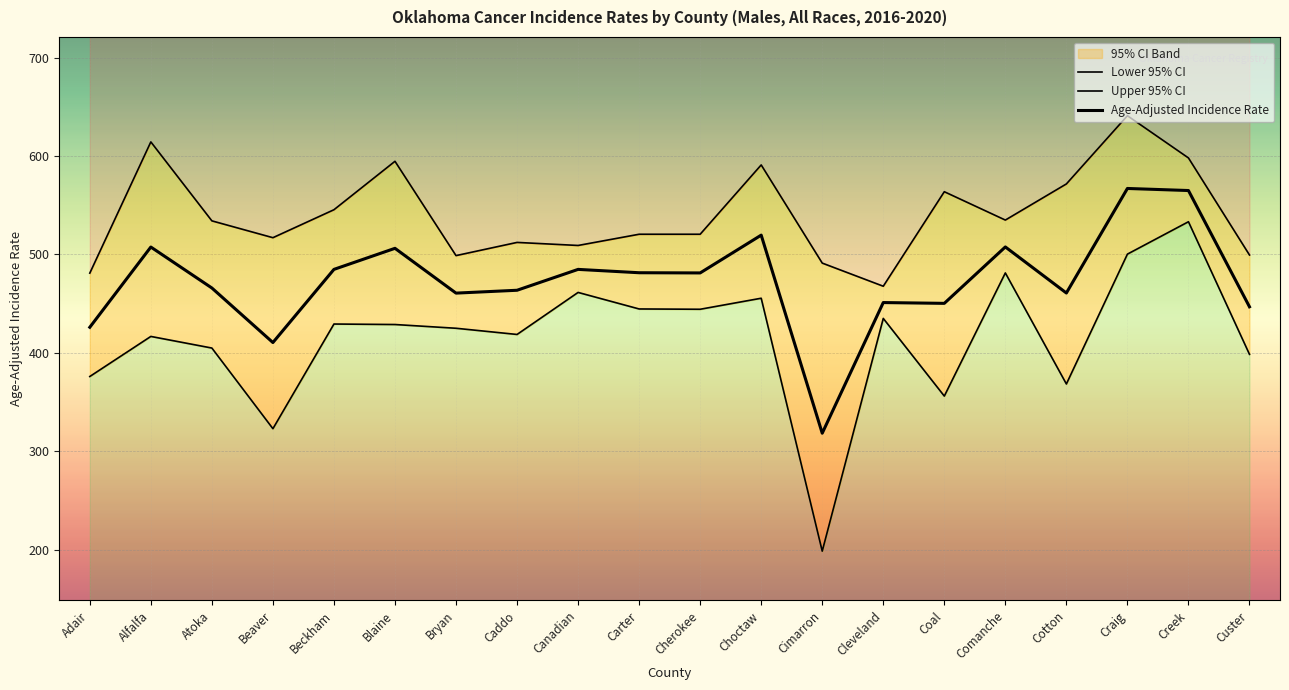

True or false: Age-Adjusted Incidence Rate and Upper 95% CI intersect in this chart.

False